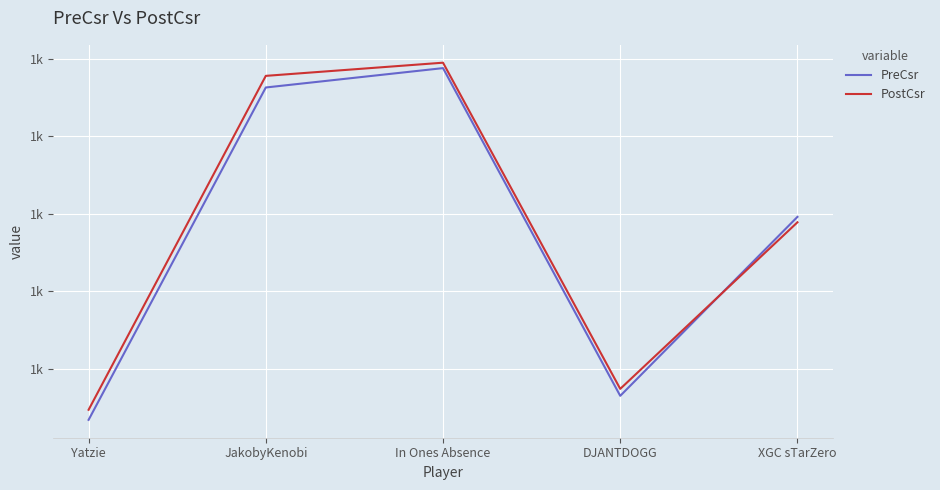

Between JakobyKenobi and DJANTDOGG, which series saw the biggest shift?

PostCsr